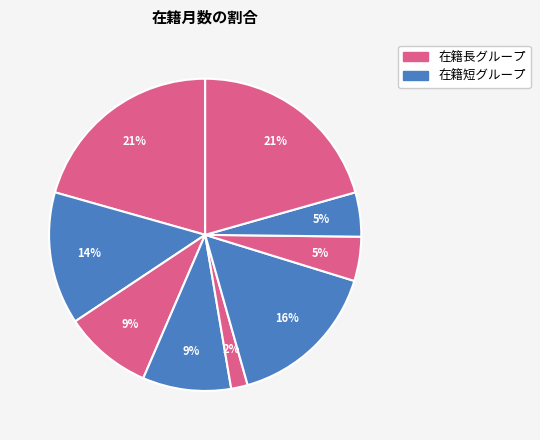

How many segments does this pie chart have?

9